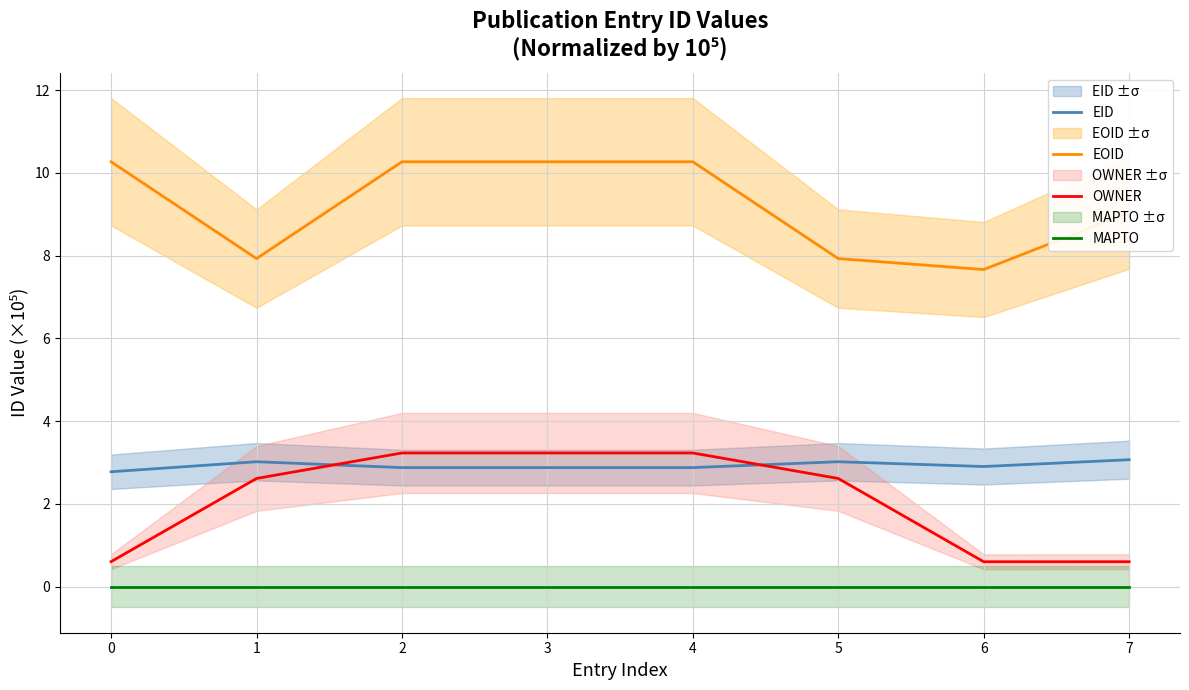

What are all the series names shown in the legend?

EID, EOID, OWNER, MAPTO